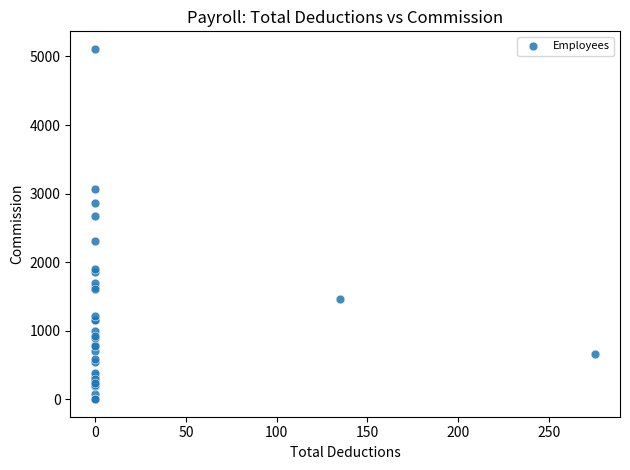

What Y value in the scatter plot is closest to 2555?

2676.9